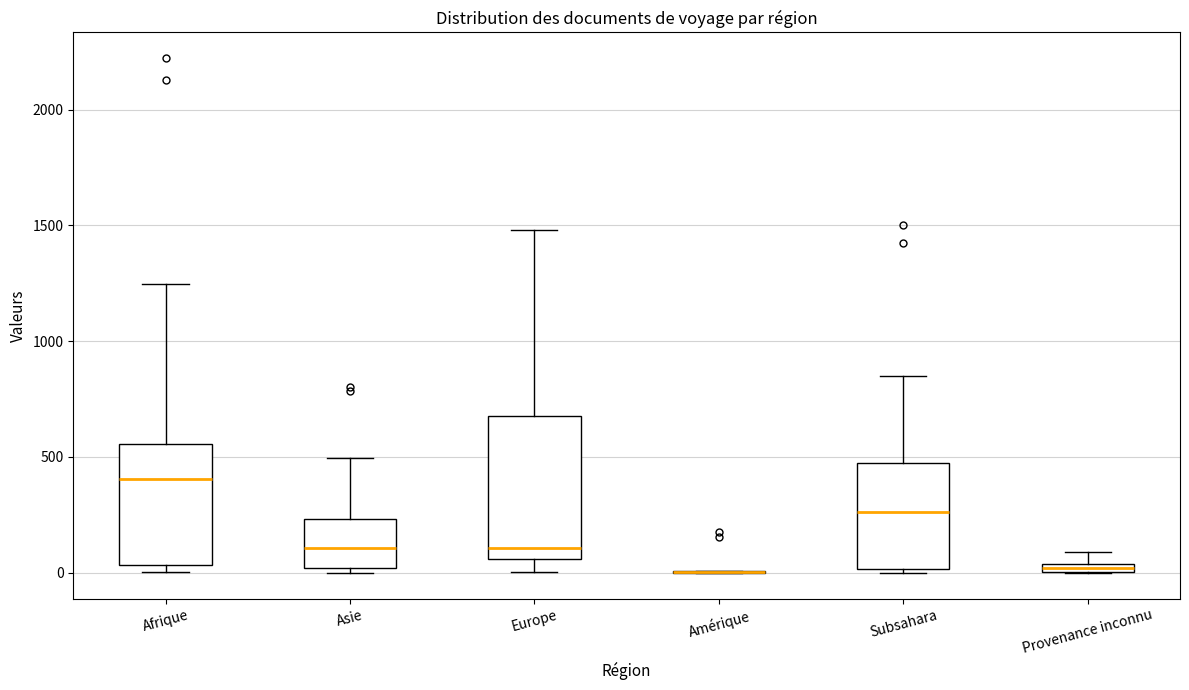

Which box is the tallest, from its lower edge to its upper edge?

Europe